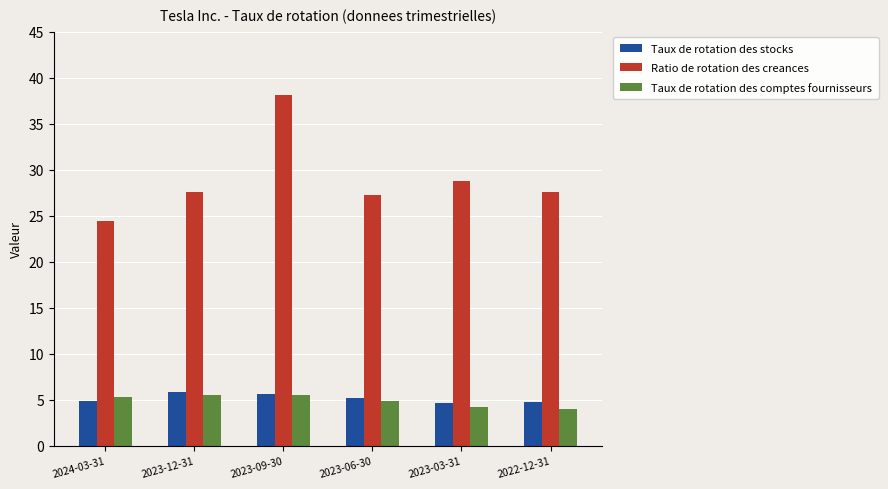

What is the approximate value of Ratio de rotation des creances at 2022-12-31?

27.6